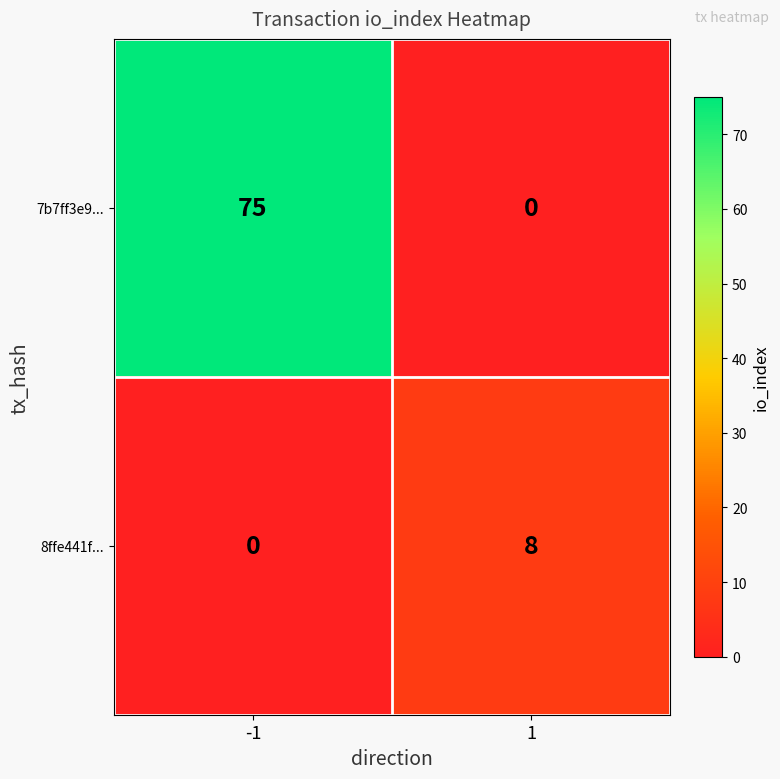

What is the sum of the 8ffe441f... values at 1 and -1?

8